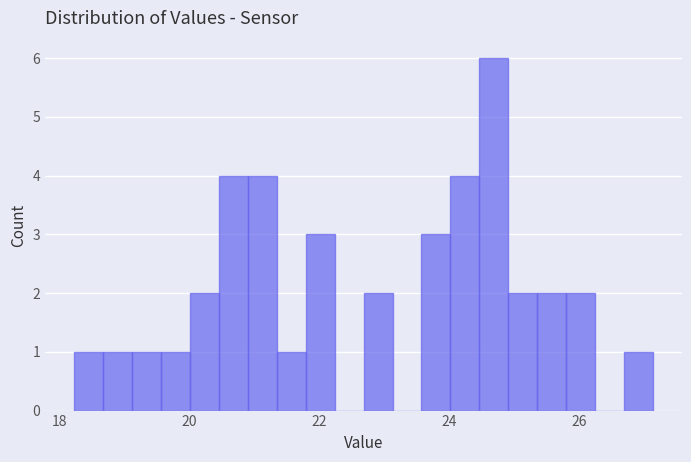

Read against the x-axis, roughly where is the centre of the tallest bar?

24.6